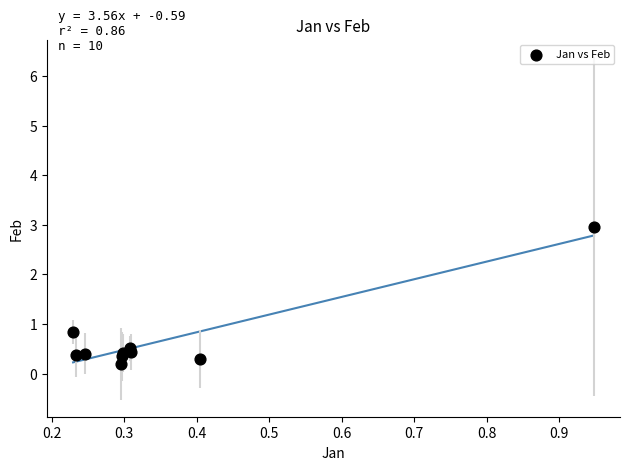

What Y value in the scatter plot is closest to 1?

0.8